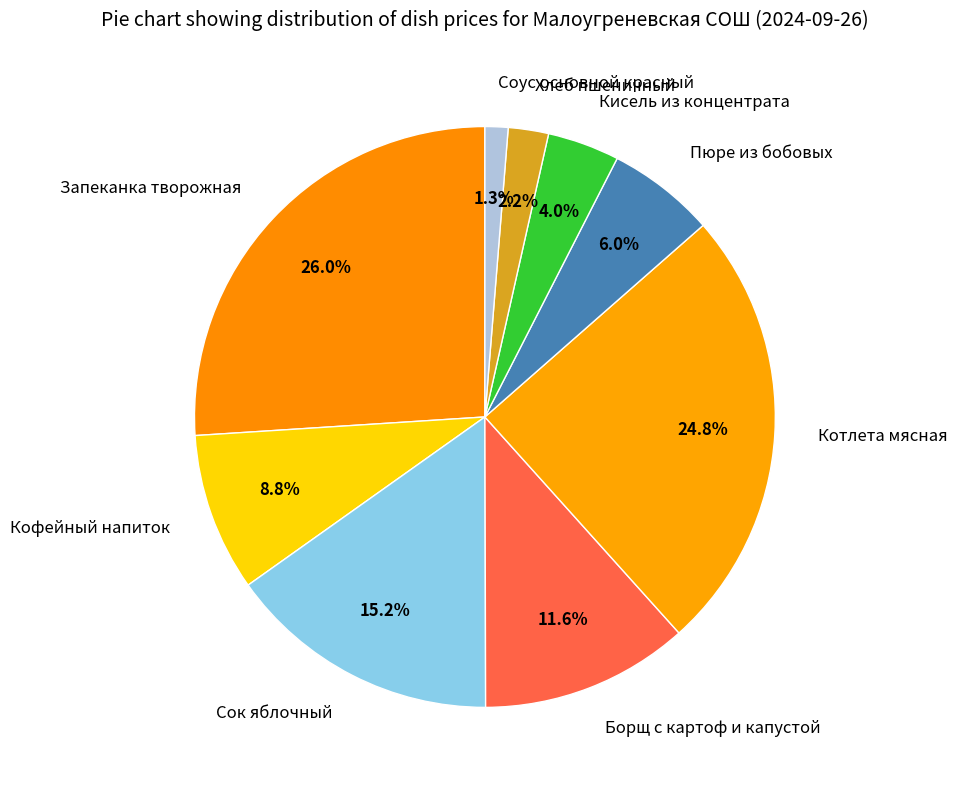

Do Сок яблочный and Запеканка творожная together represent more than half of the pie?

No